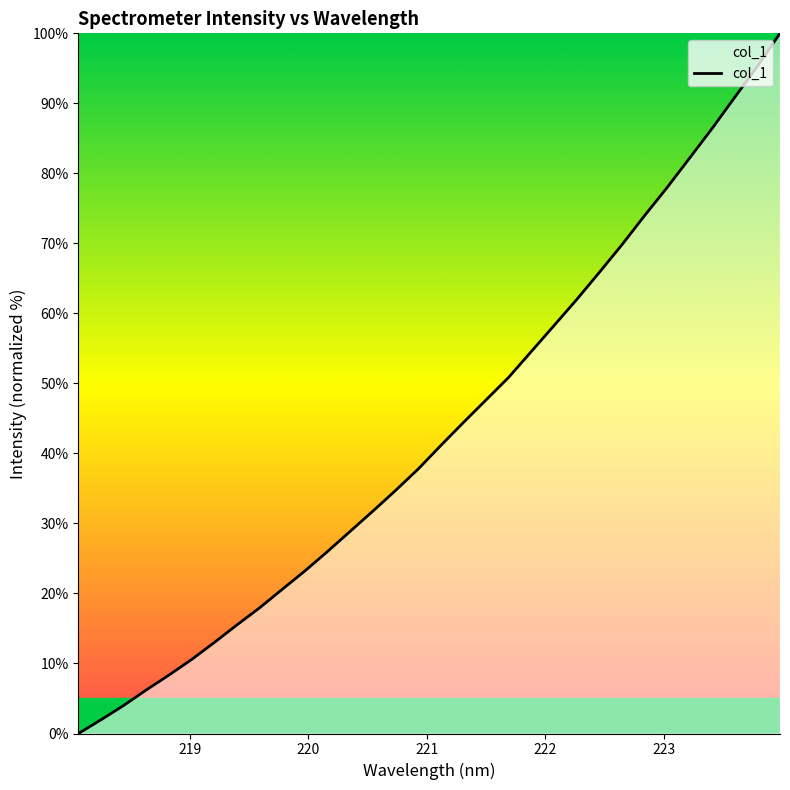

What is the maximum value shown in the chart?

100.0